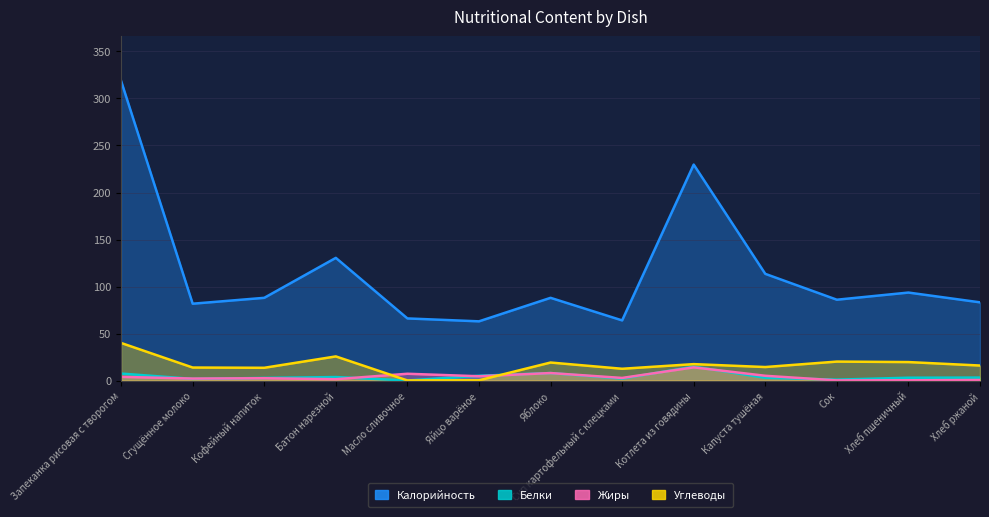

Is it true that Калорийность equals 38.8 at Масло сливочное?

False